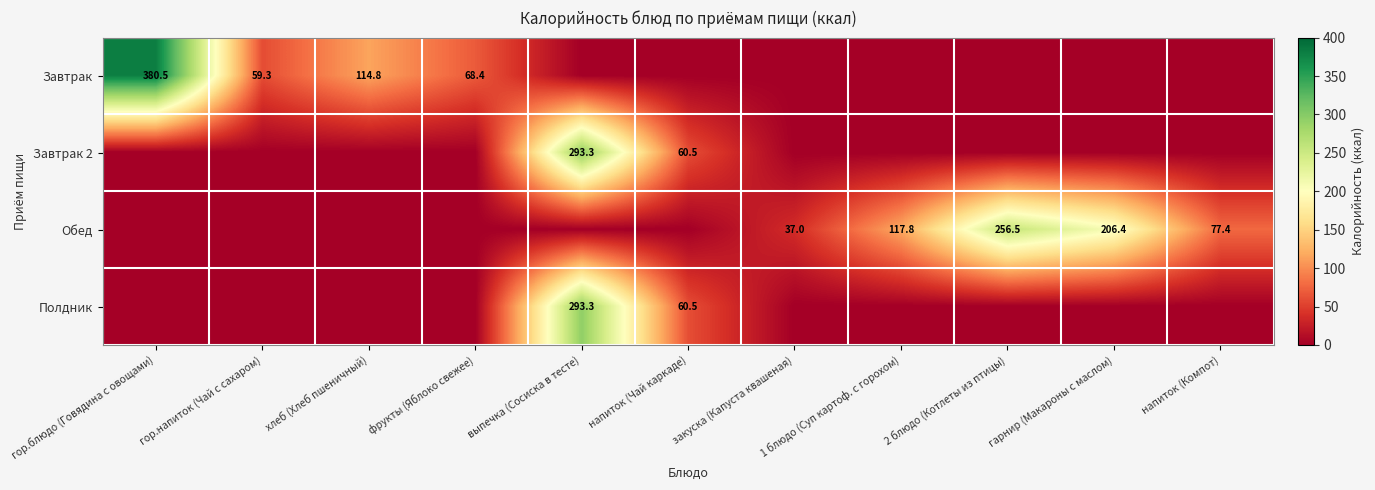

Is it true that Обед equals 37.0 at закуска (Капуста квашеная)?

True